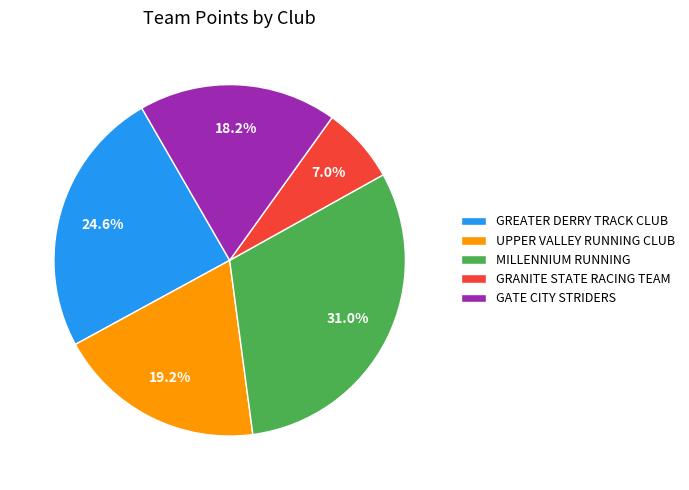

Is there a majority slice in this chart?

No